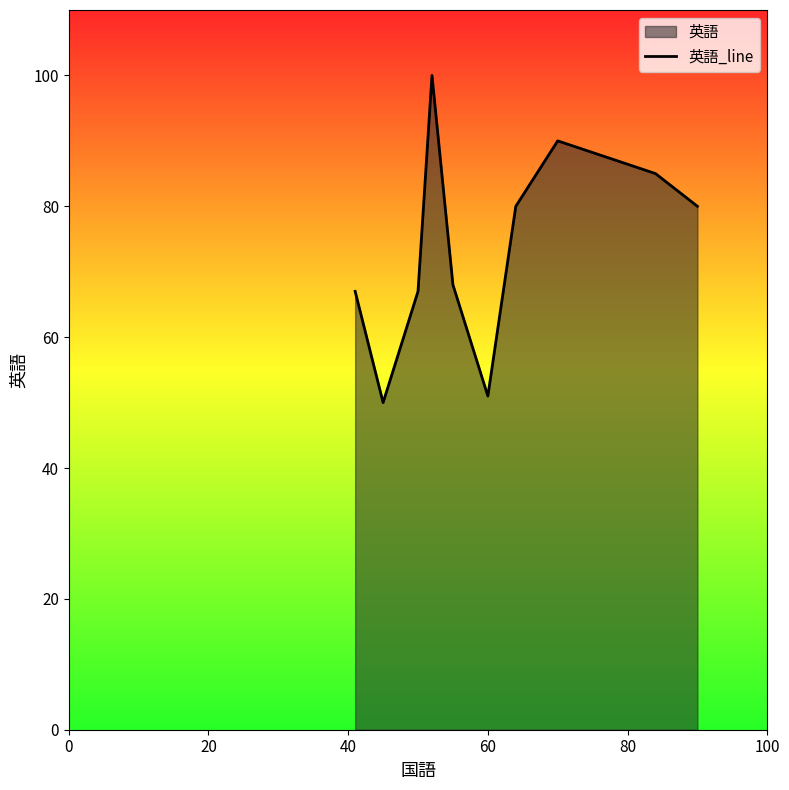

What is the difference between the maximum and minimum values?

50